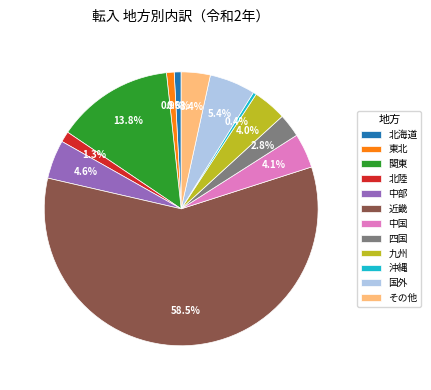

True or false: 北陸 accounts for 7% of the total.

False